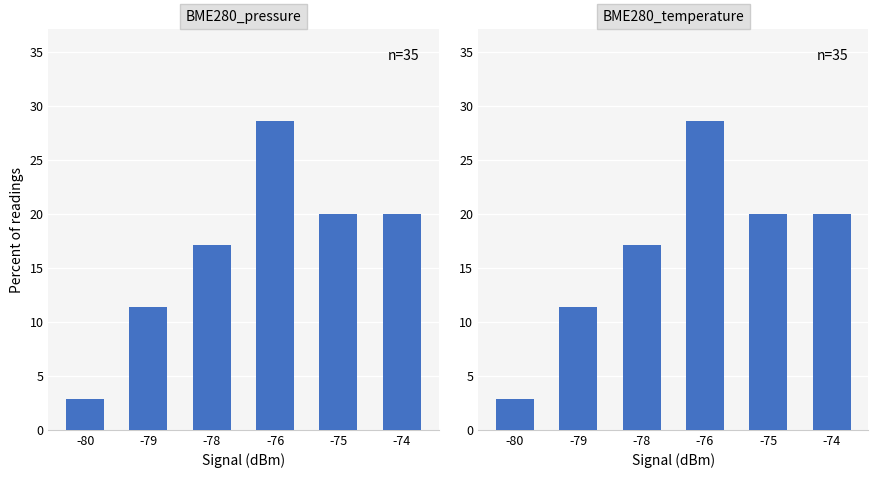

Where does the BME280_pressure series first go above 20?

-76